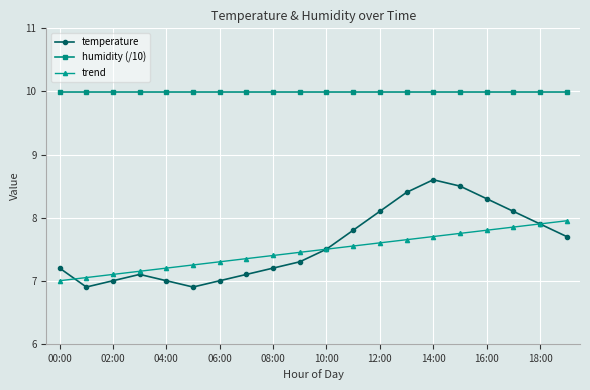

What is the value of the temperature point at the 16th from the left?

8.5